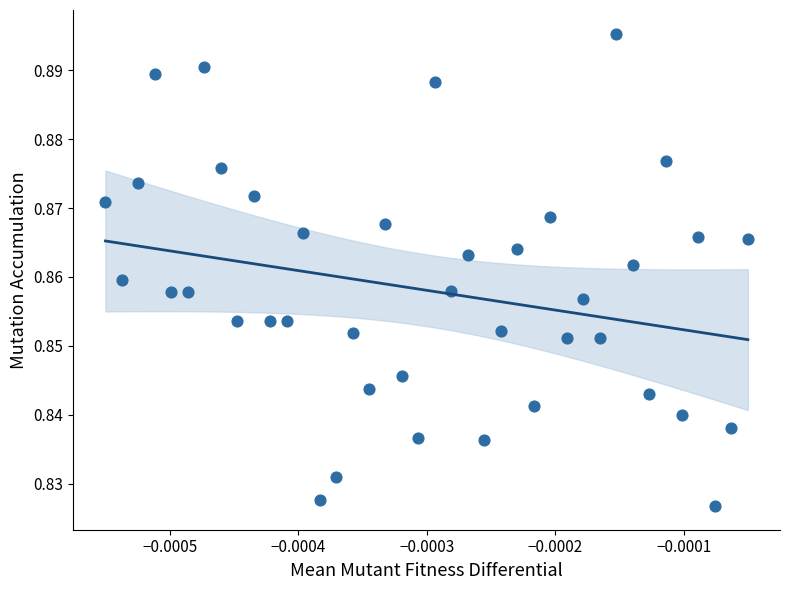

Count the number of points in this scatter plot.

40